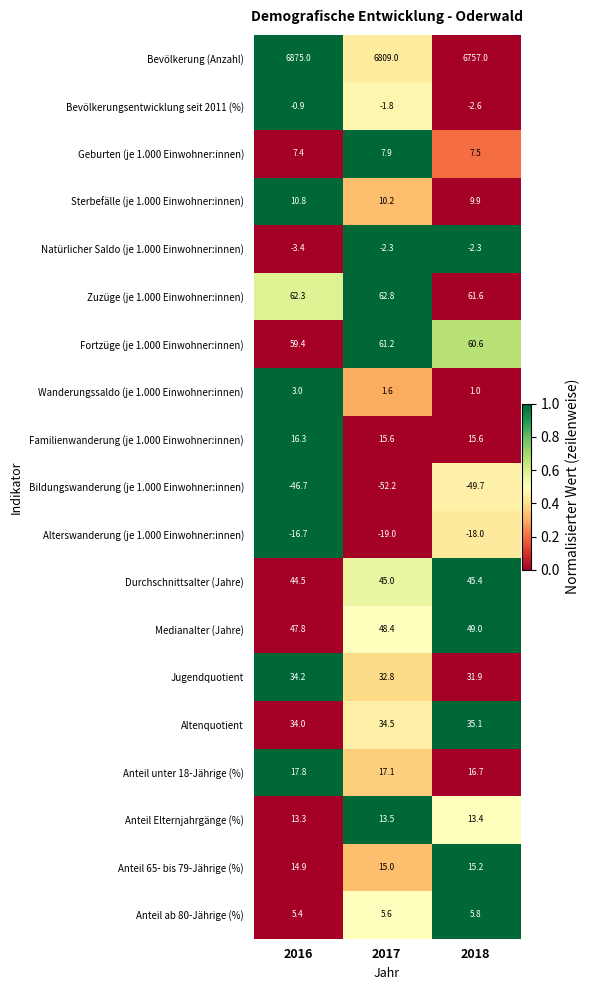

What is the maximum value shown in the chart?

6875.0